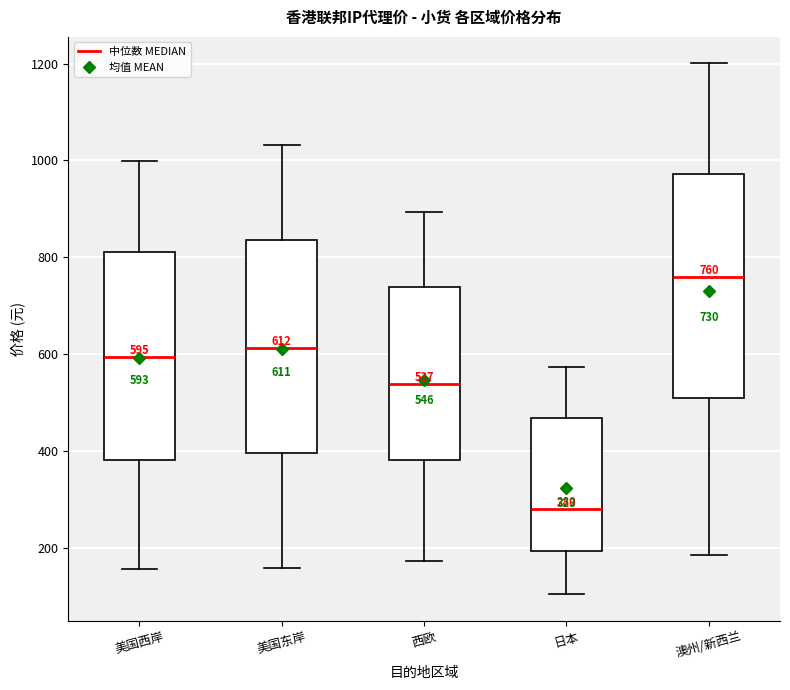

Which box has the highest median line?

澳州/新西兰